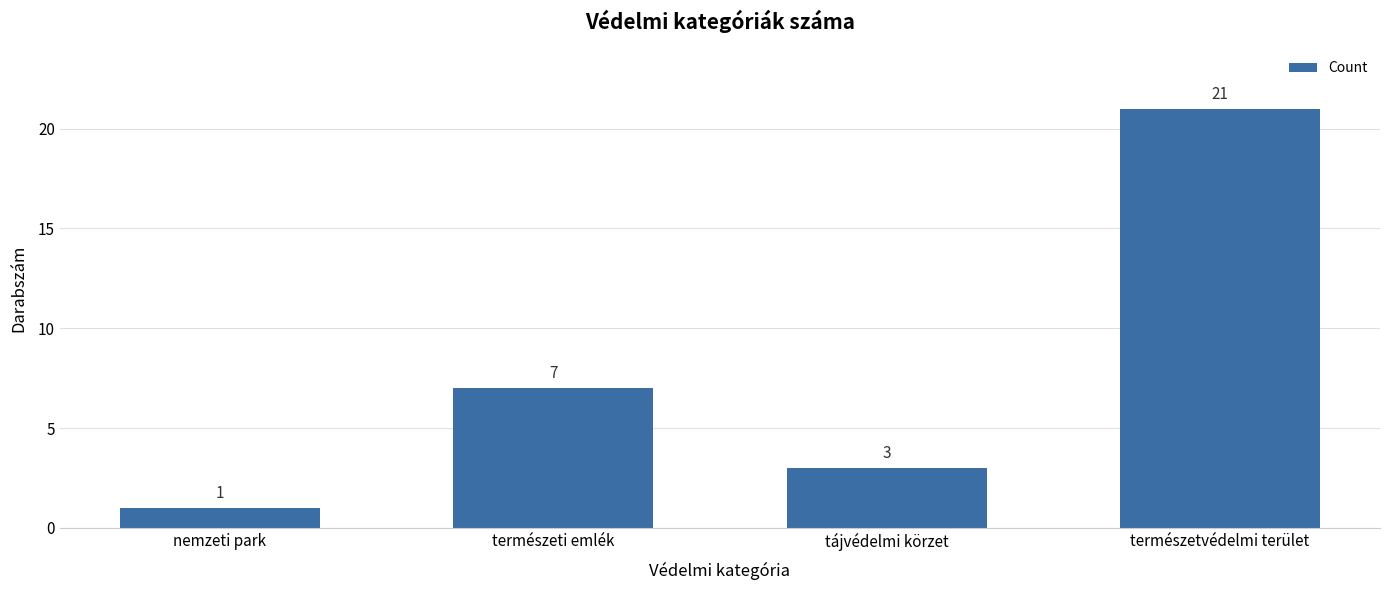

List the labels in order of value, smallest first.

nemzeti park, tájvédelmi körzet, természeti emlék, természetvédelmi terület